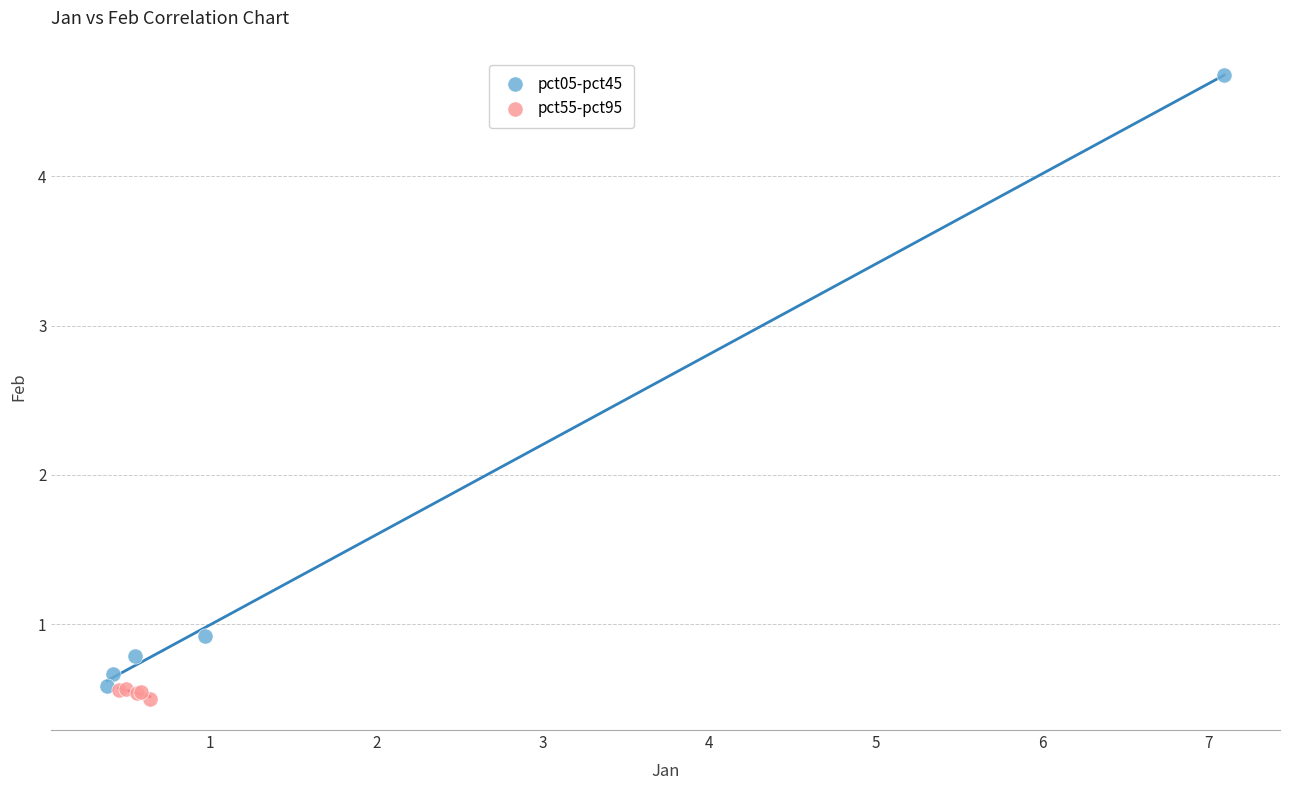

Which series reaches the minimum Y coordinate?

pct55-pct95